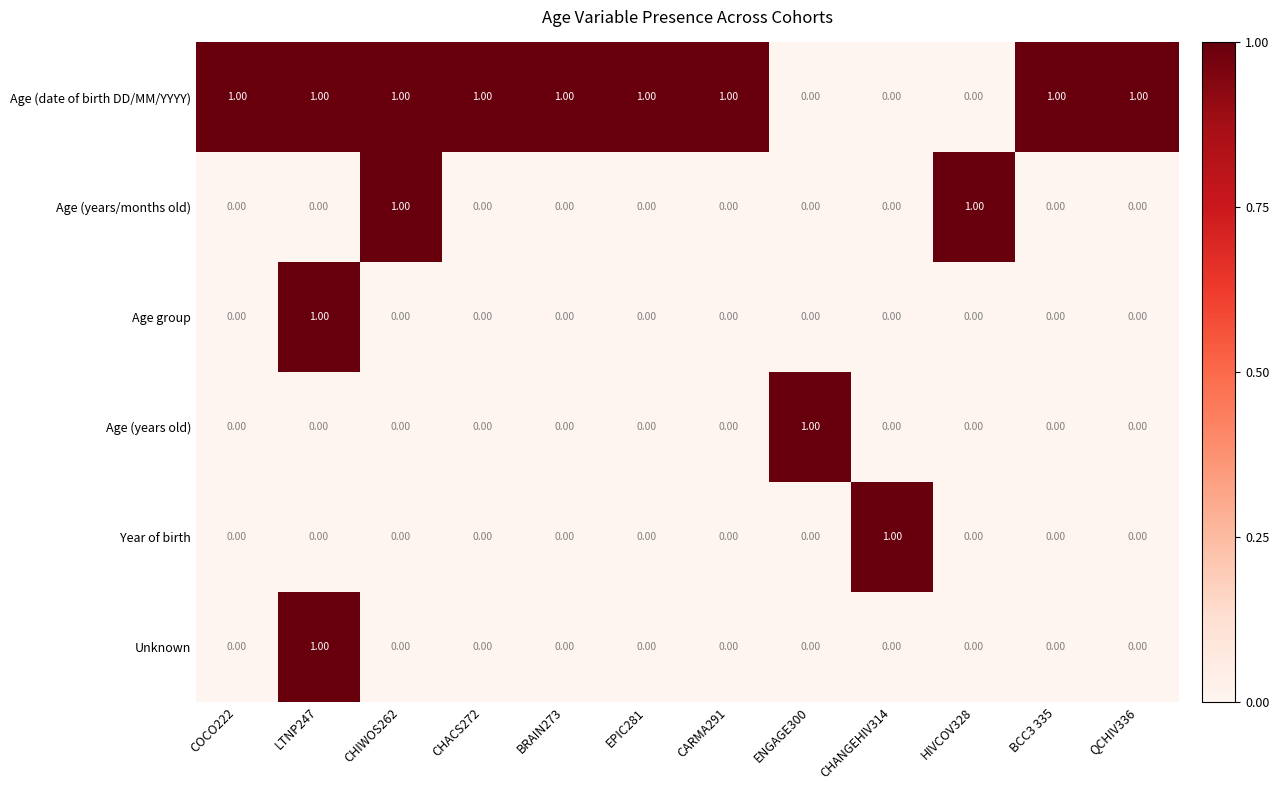

Which series changed the most between CHIWOS262 and CHACS272?

Age (years/months old)